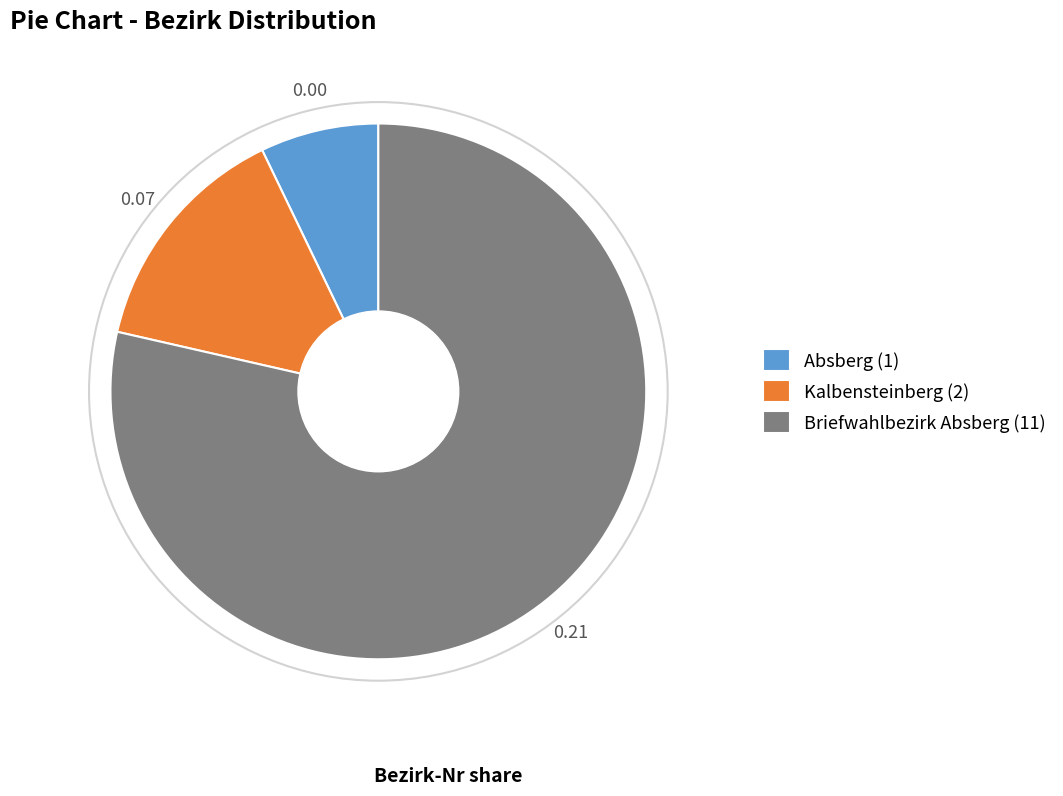

Count the number of slices in the pie.

3